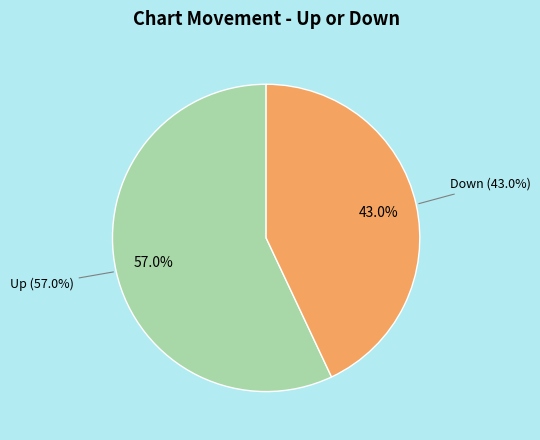

Is the sum of up and down greater than half?

Yes